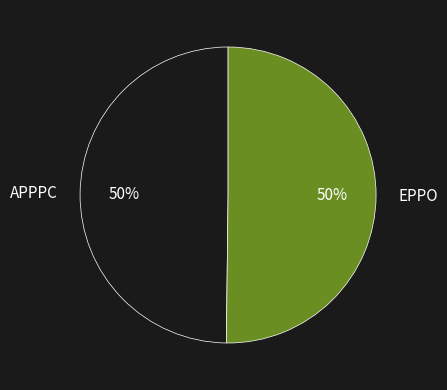

True or false: APPPC accounts for 39% of the total.

False